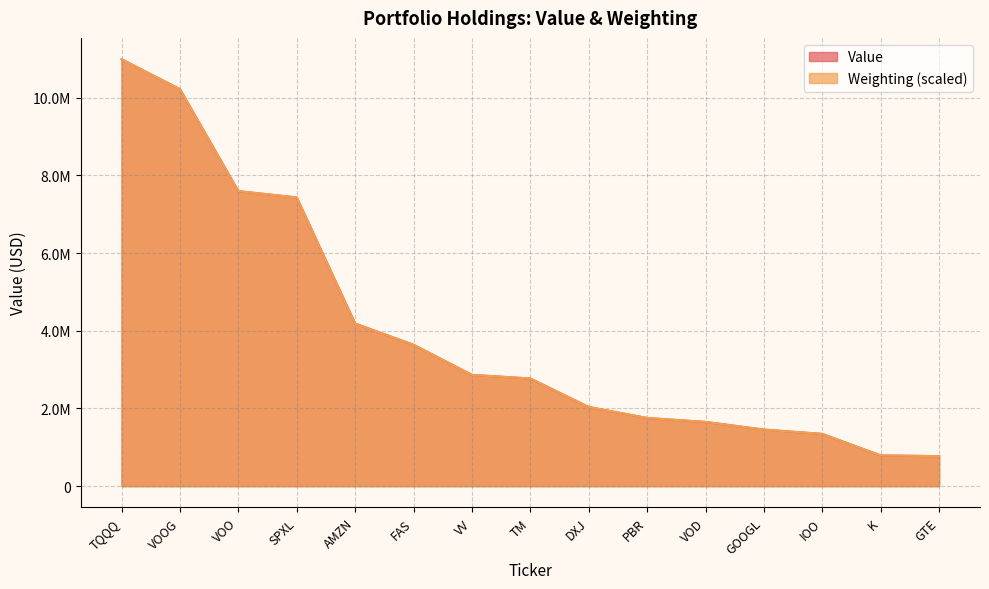

Does the chart have visible grid lines?

Yes